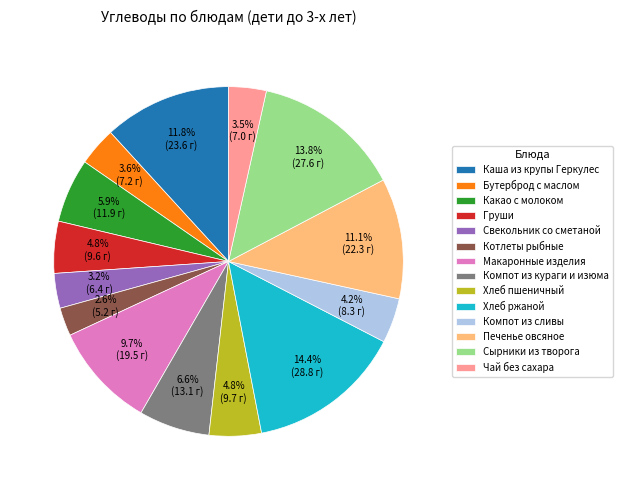

What is the ratio of the value at Хлеб ржаной to the value at Чай без сахара?

4.1